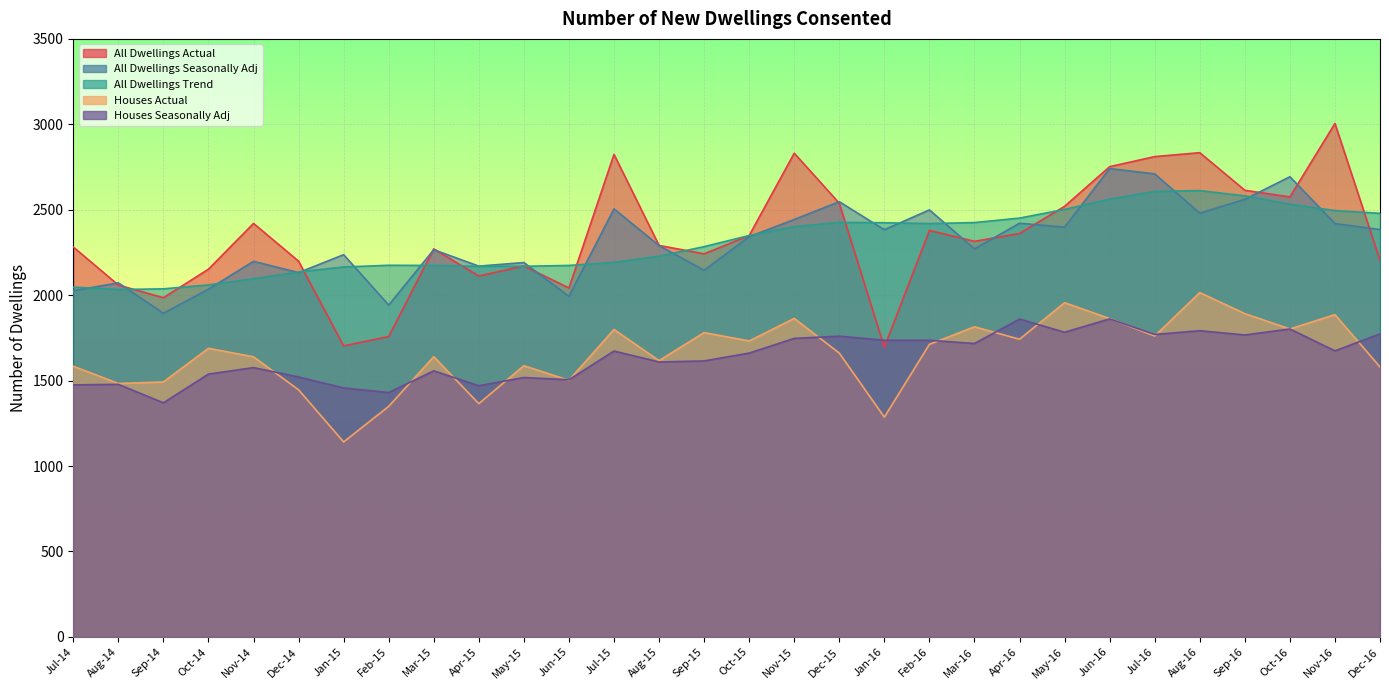

At which label does All Dwellings Trend reach its peak?

Aug-16